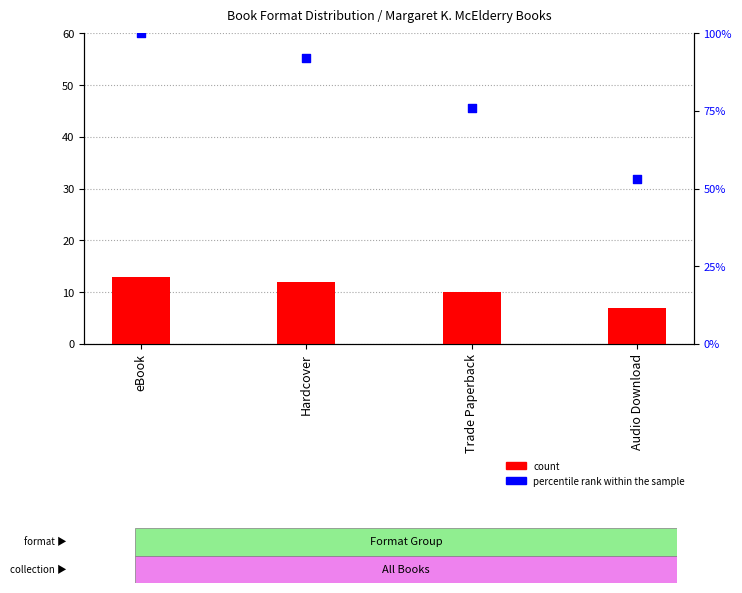

Is the value of count at Trade Paperback greater than the value of percentile rank within the sample at Trade Paperback?

No